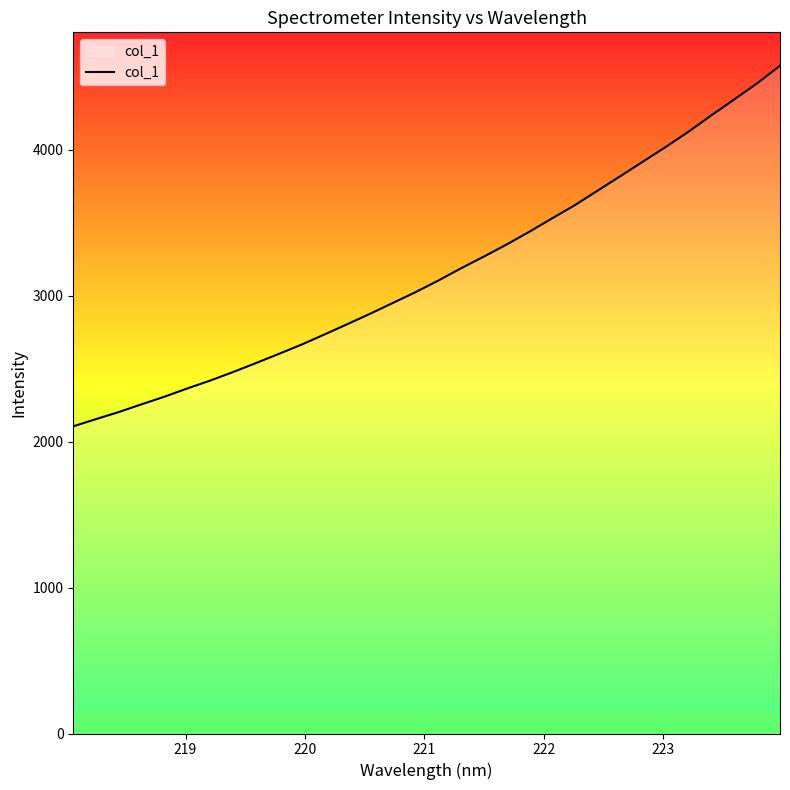

What is the greatest value displayed?

4576.9